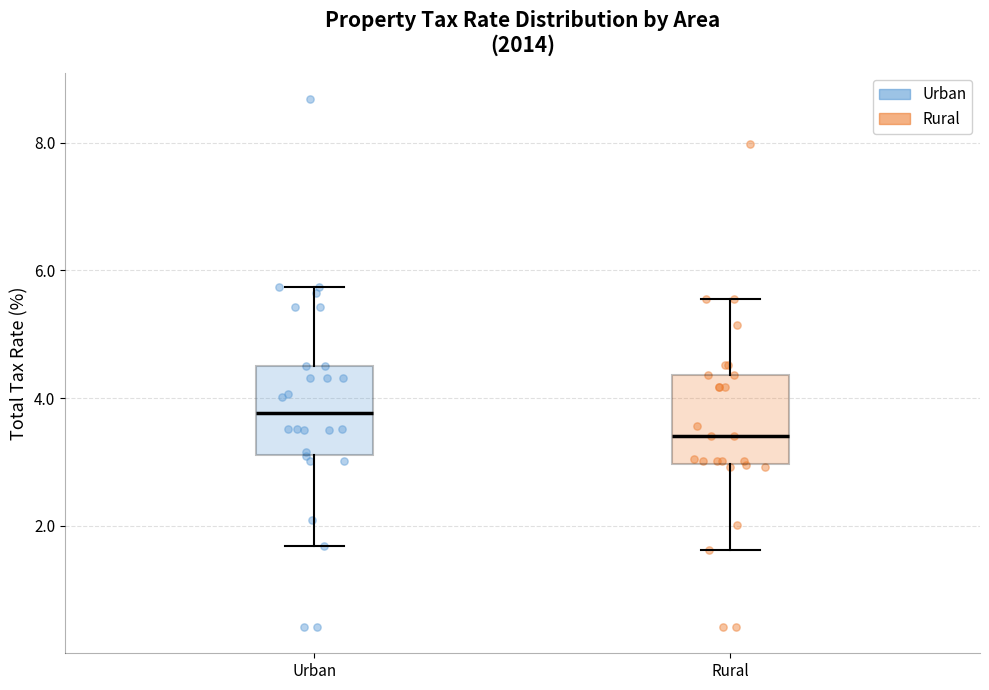

Which box has the lowest median line?

Rural